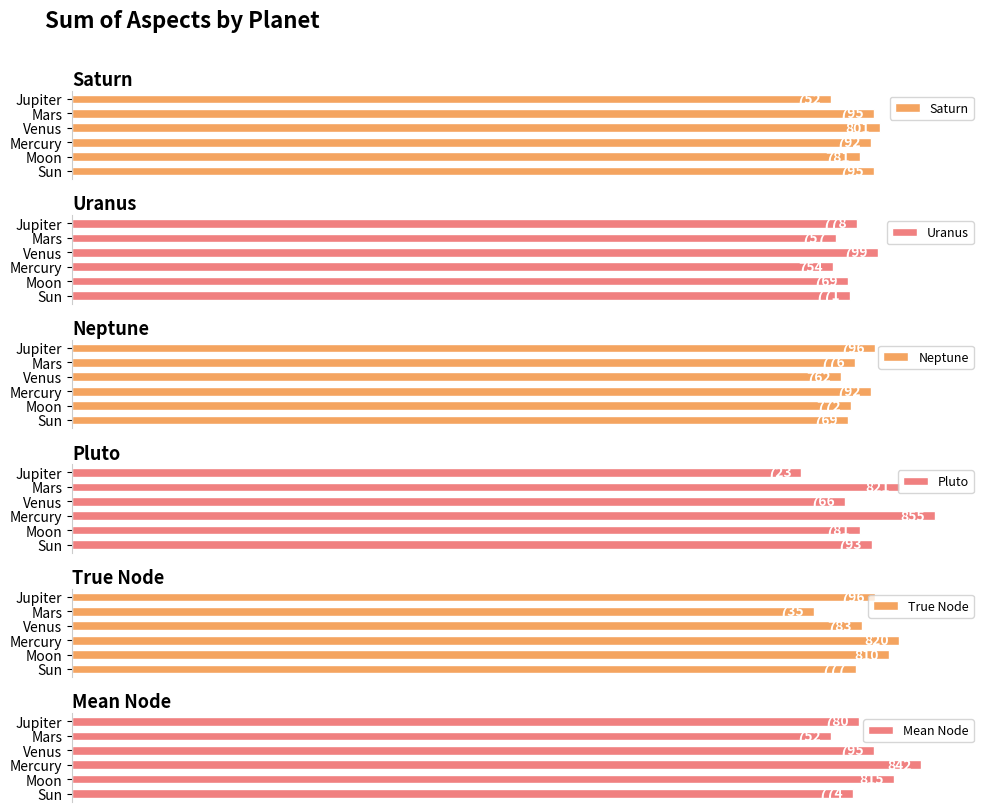

Where is Uranus nearest to the value 776?

Jupiter